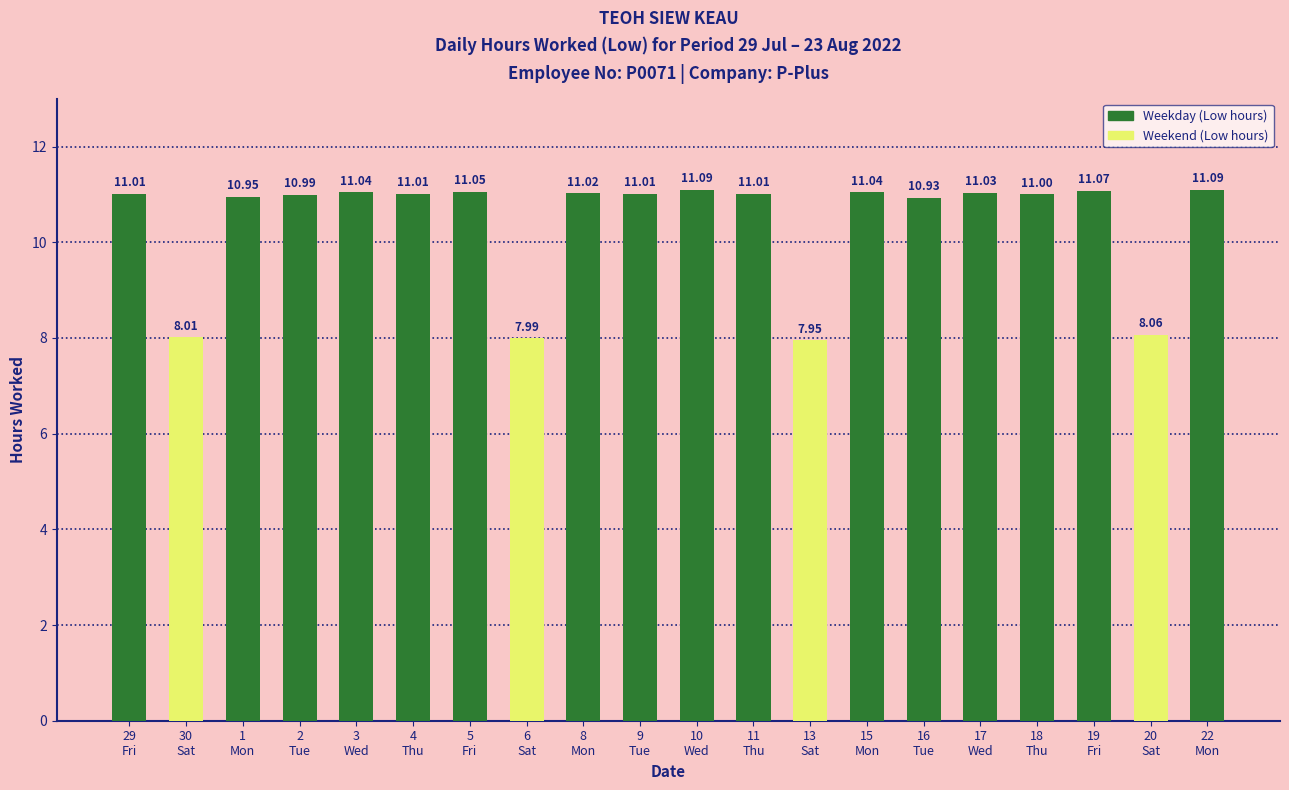

What is the difference between the maximum and minimum values?

3.1